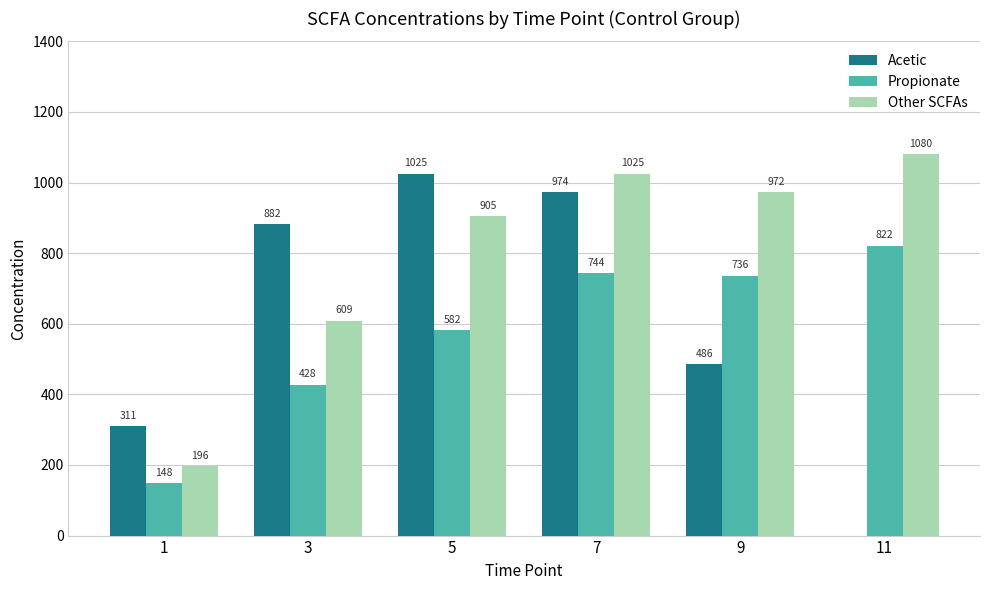

Between 1 and 11, which series saw the biggest shift?

Other SCFAs